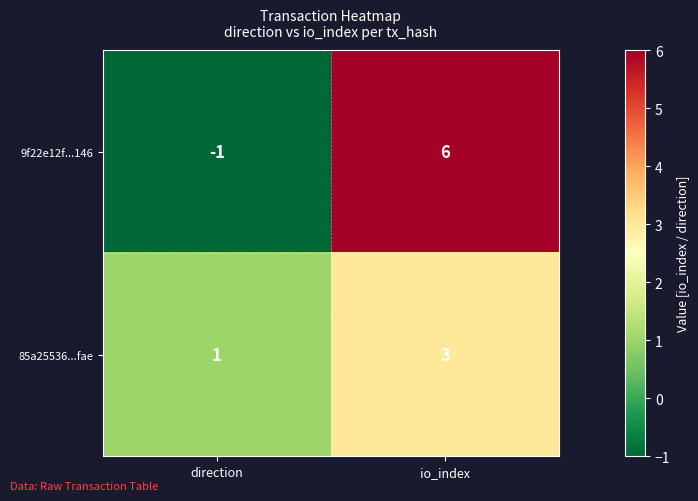

What is the greatest value displayed?

6